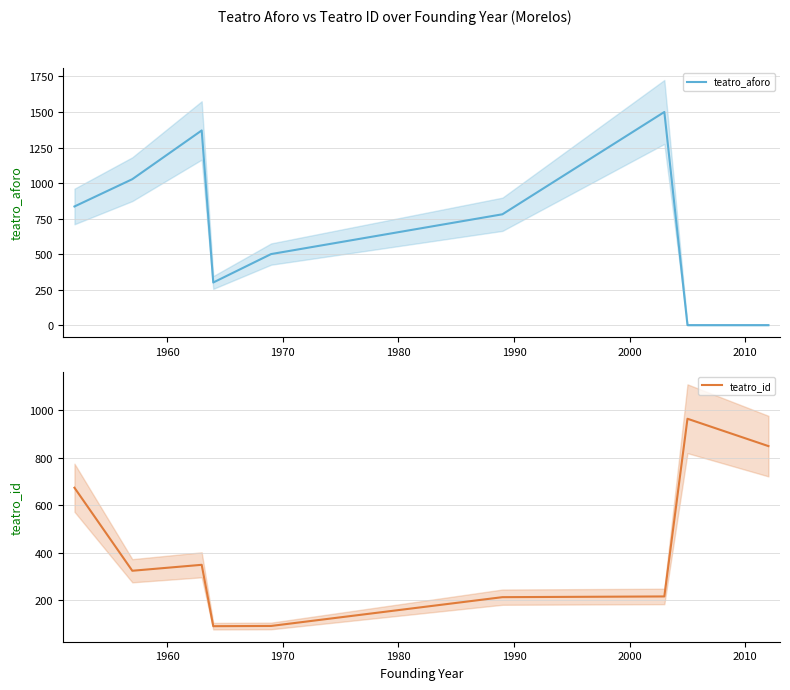

What is the lowest value of the teatro_id series?

92